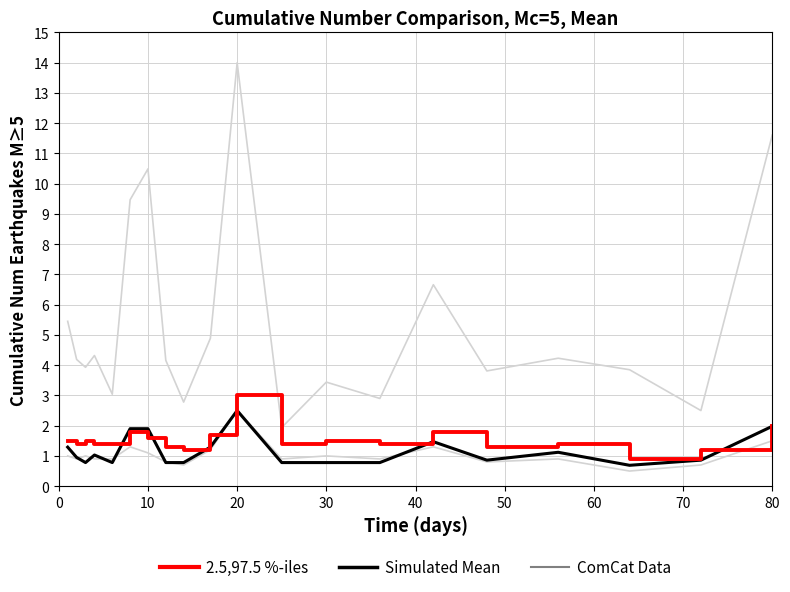

True or false: Simulated Mean and 2.5,97.5 %-iles intersect in this chart.

False